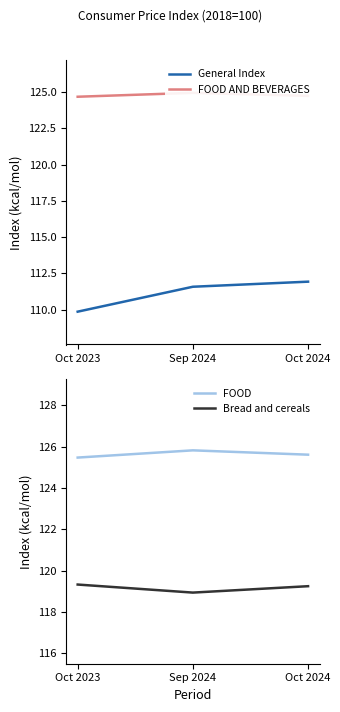

Reading left to right, list all the values displayed in this chart.

General Index: Oct 2023=109.9	Sep 2024=111.6	Oct 2024=111.9
FOOD AND BEVERAGES: Oct 2023=124.7	Sep 2024=125.0	Oct 2024=124.8
FOOD: Oct 2023=125.5	Sep 2024=125.8	Oct 2024=125.6
Bread and cereals: Oct 2023=119.3	Sep 2024=118.9	Oct 2024=119.2